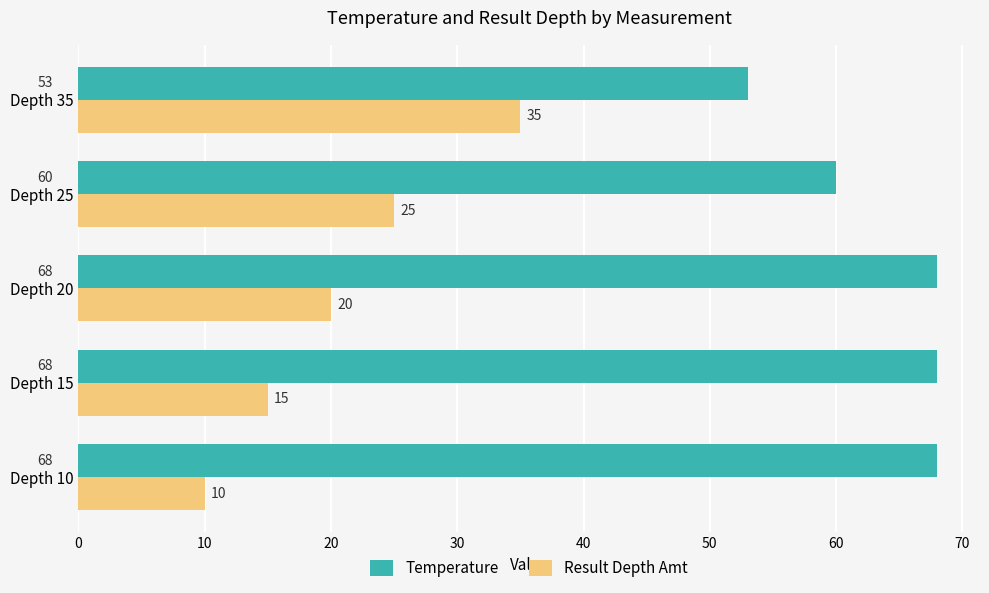

Between Depth 15 and Depth 25, which series saw the biggest shift?

Result Depth Amt